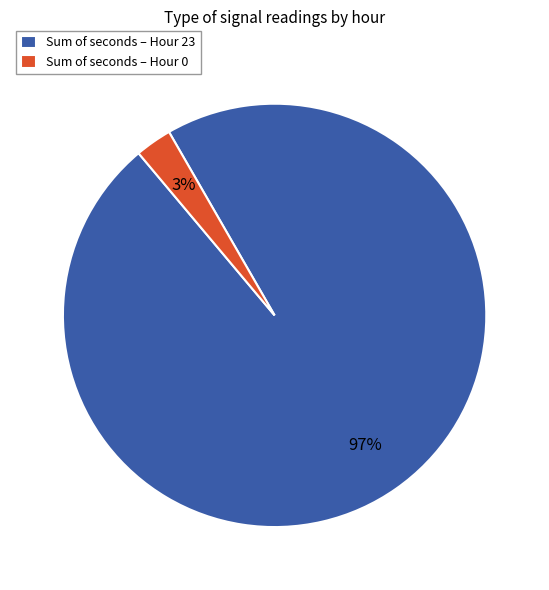

Is the sum of Sum of seconds – Hour 23 and Sum of seconds – Hour 0 greater than half?

Yes